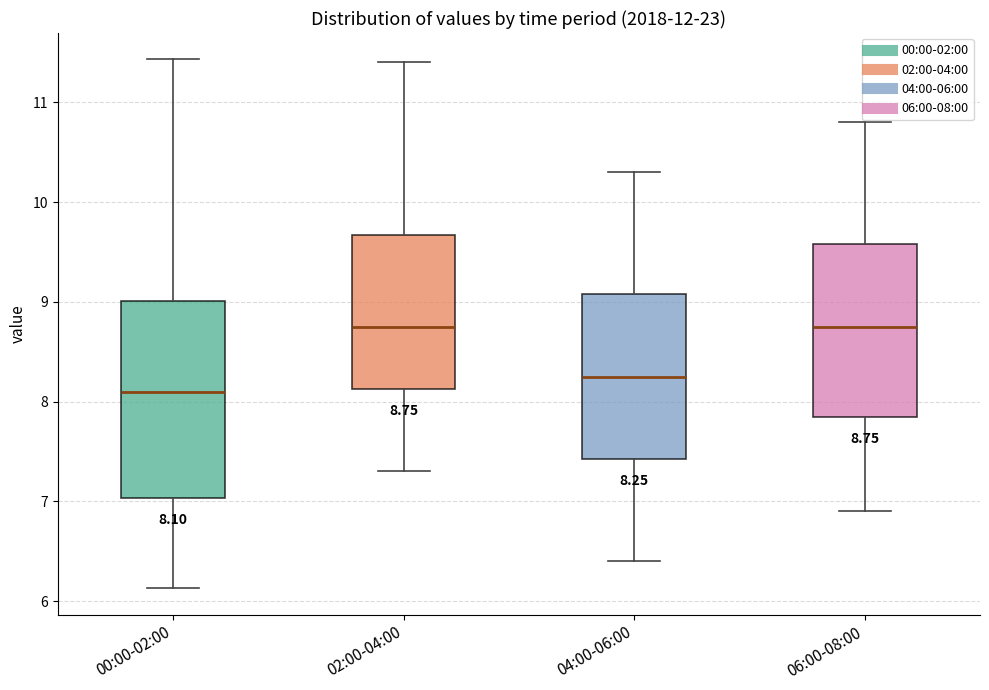

Which box is the tallest, from its lower edge to its upper edge?

00:00-02:00